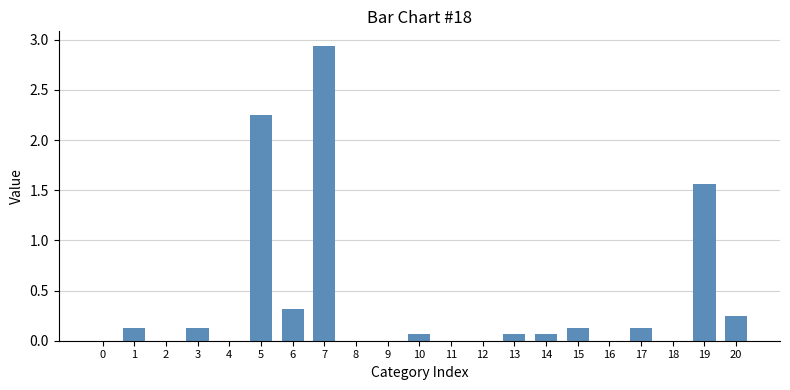

Count the number of data series in this chart.

1